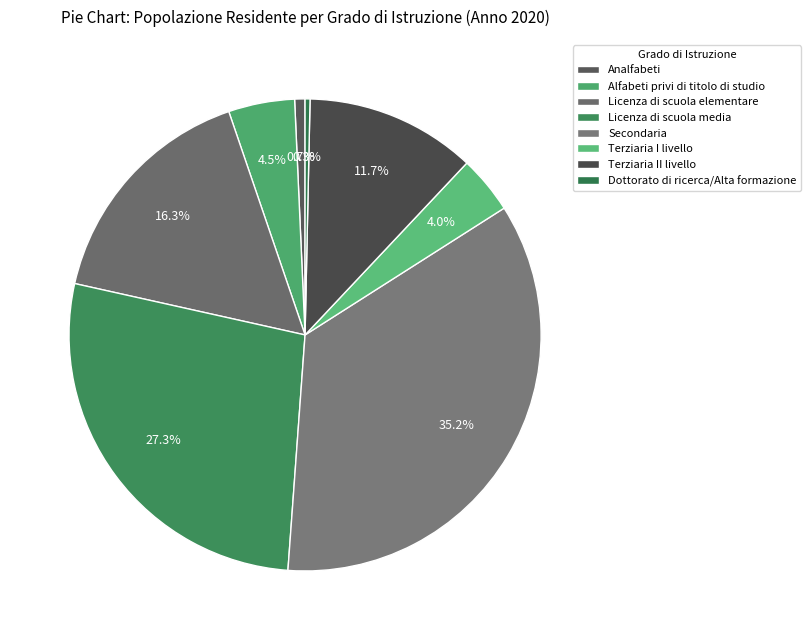

The Dottorato di ricerca/Alta formazione slice represents 12% of the pie. True or false?

False